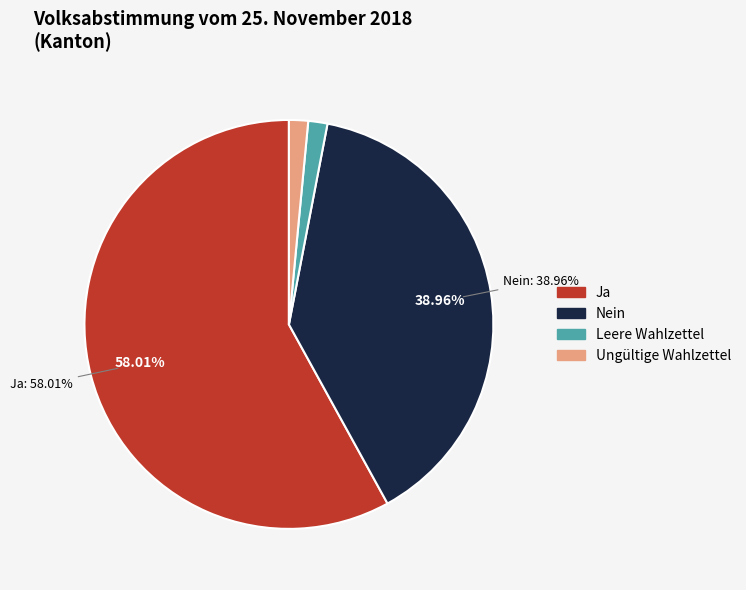

Which category has the biggest portion of the pie?

Ja